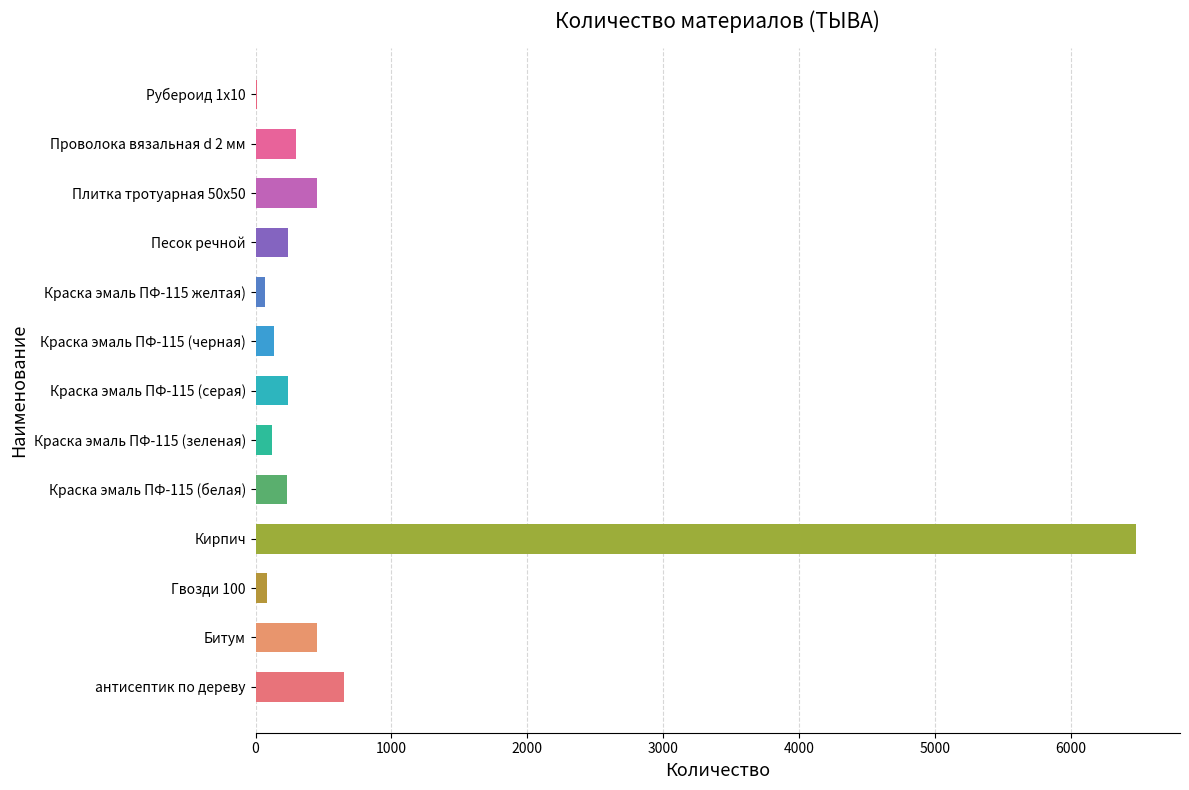

What is the average value?

728.3